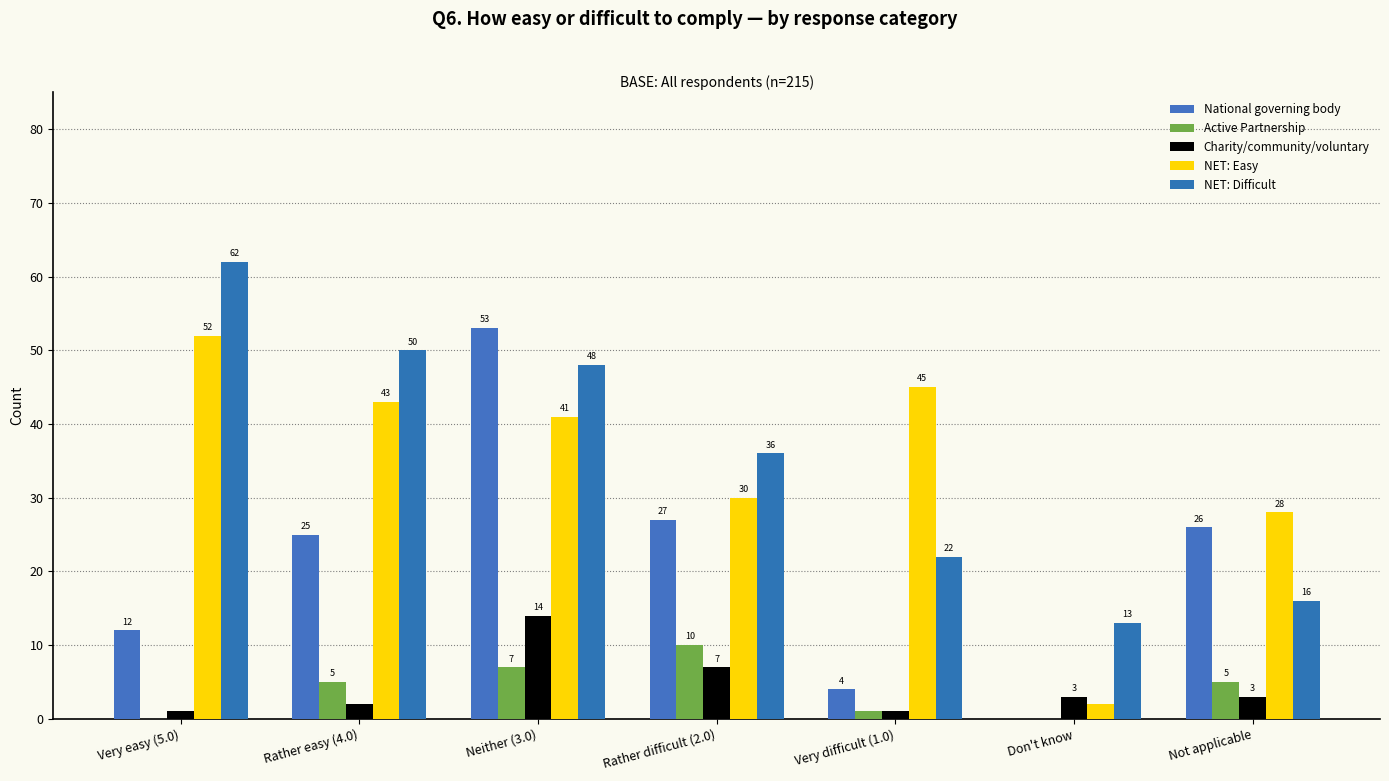

Are the bars horizontal?

No